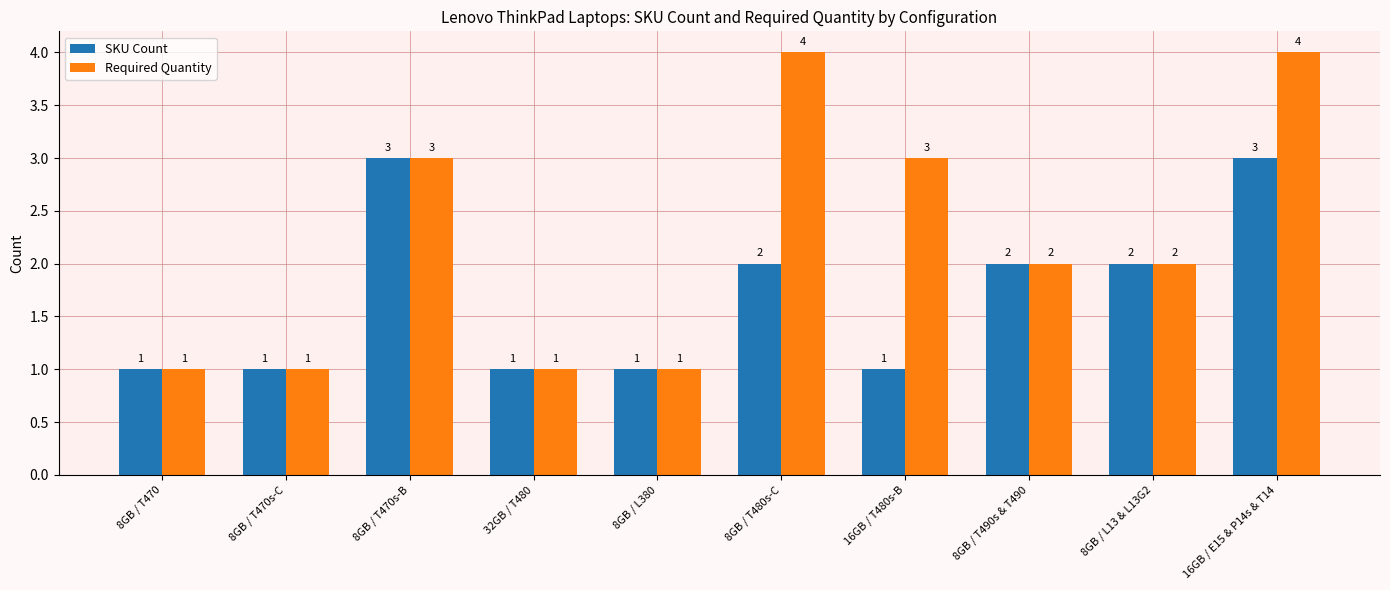

How many Required Quantity values are between 1 and 3?

8